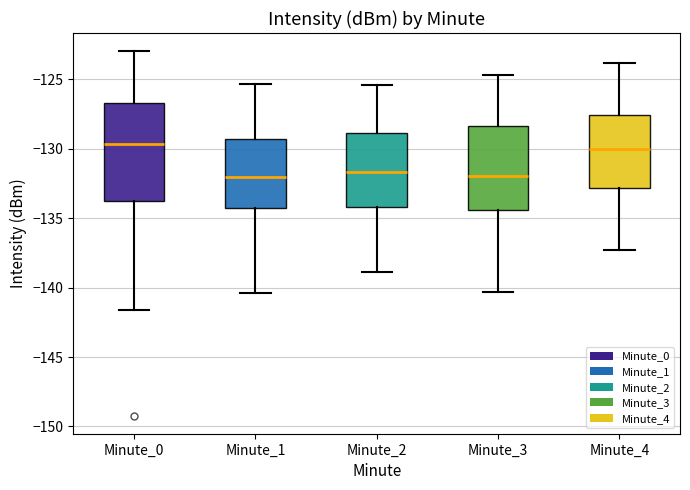

Reading left to right, transcribe this box plot: for each box, give where its median line is, the range the box spans, and where its two whiskers end, as read against the y-axis. The values are not printed on the chart, so give them approximately, as read against the axis.

Minute_0: median -129.5, box -134.0 to -127.0, whiskers -141.5 to -123.0
Minute_1: median -132.0, box -134.5 to -129.5, whiskers -140.5 to -125.5
Minute_2: median -131.5, box -134.0 to -129.0, whiskers -139.0 to -125.5
Minute_3: median -132.0, box -134.5 to -128.5, whiskers -140.5 to -124.5
Minute_4: median -130.0, box -133.0 to -127.5, whiskers -137.5 to -124.0